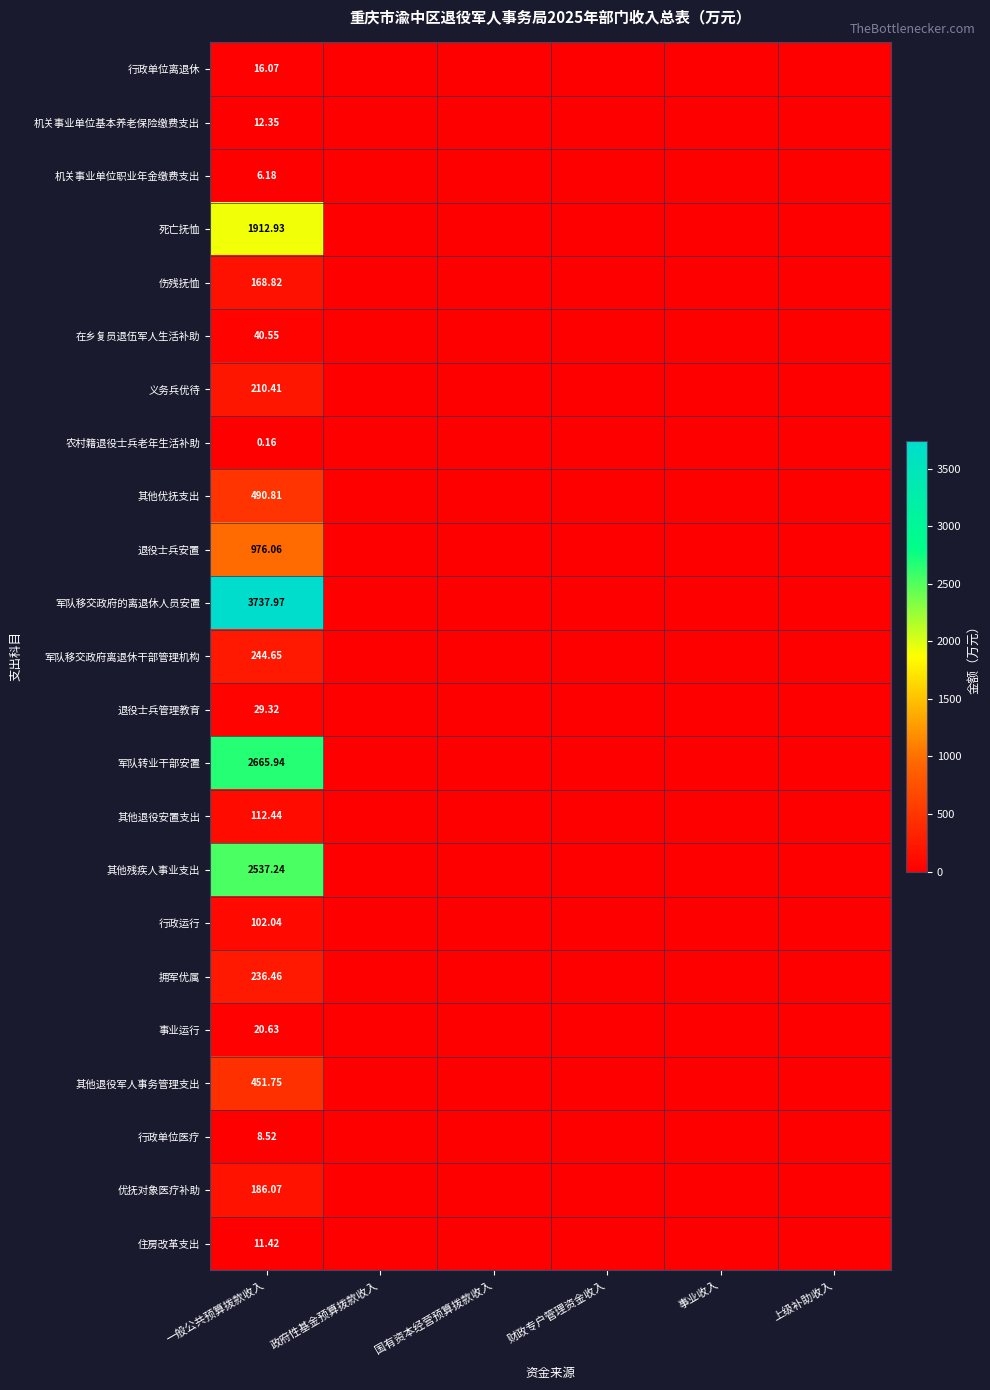

Rank the series at 一般公共预算拨款收入 from highest to lowest value.

军队移交政府的离退休人员安置, 军队转业干部安置, 其他残疾人事业支出, 死亡抚恤, 退役士兵安置, 其他优抚支出, 其他退役军人事务管理支出, 军队移交政府离退休干部管理机构, 拥军优属, 义务兵优待, 优抚对象医疗补助, 伤残抚恤, 其他退役安置支出, 行政运行, 在乡复员退伍军人生活补助, 退役士兵管理教育, 事业运行, 行政单位离退休, 机关事业单位基本养老保险缴费支出, 住房改革支出, 行政单位医疗, 机关事业单位职业年金缴费支出, 农村籍退役士兵老年生活补助